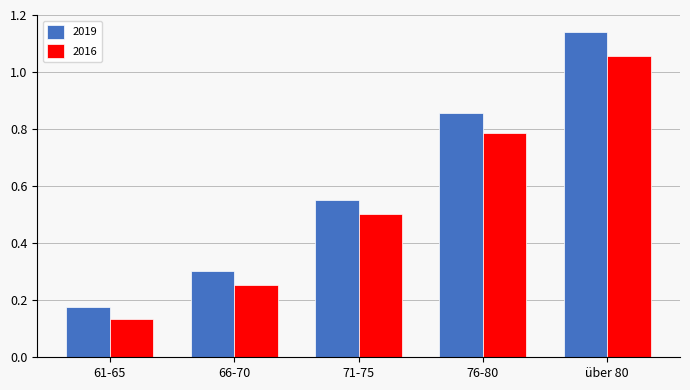

List the series in order of their overall mean, highest first.

2019, 2016